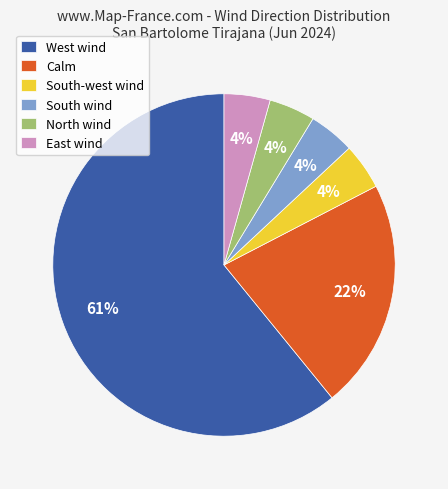

Between South-west wind and Calm, which is larger?

Calm